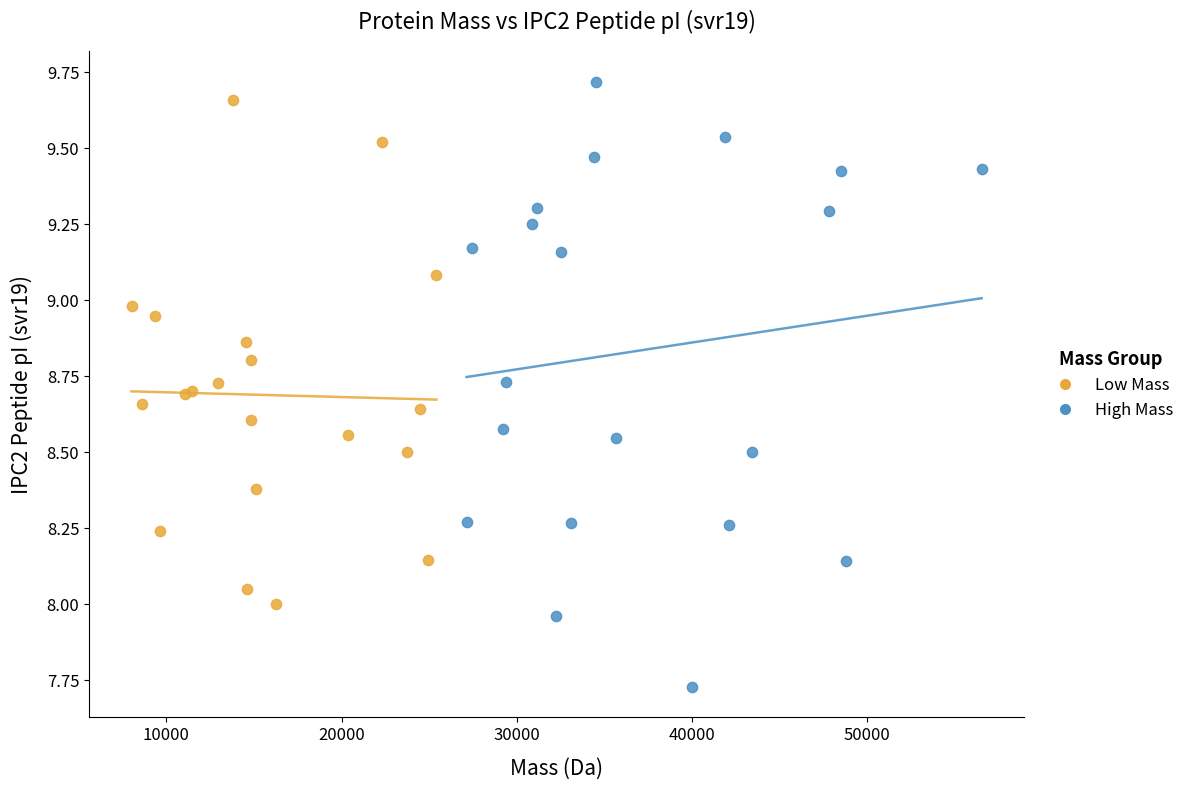

Which series has the largest Y range (max minus min)?

High Mass